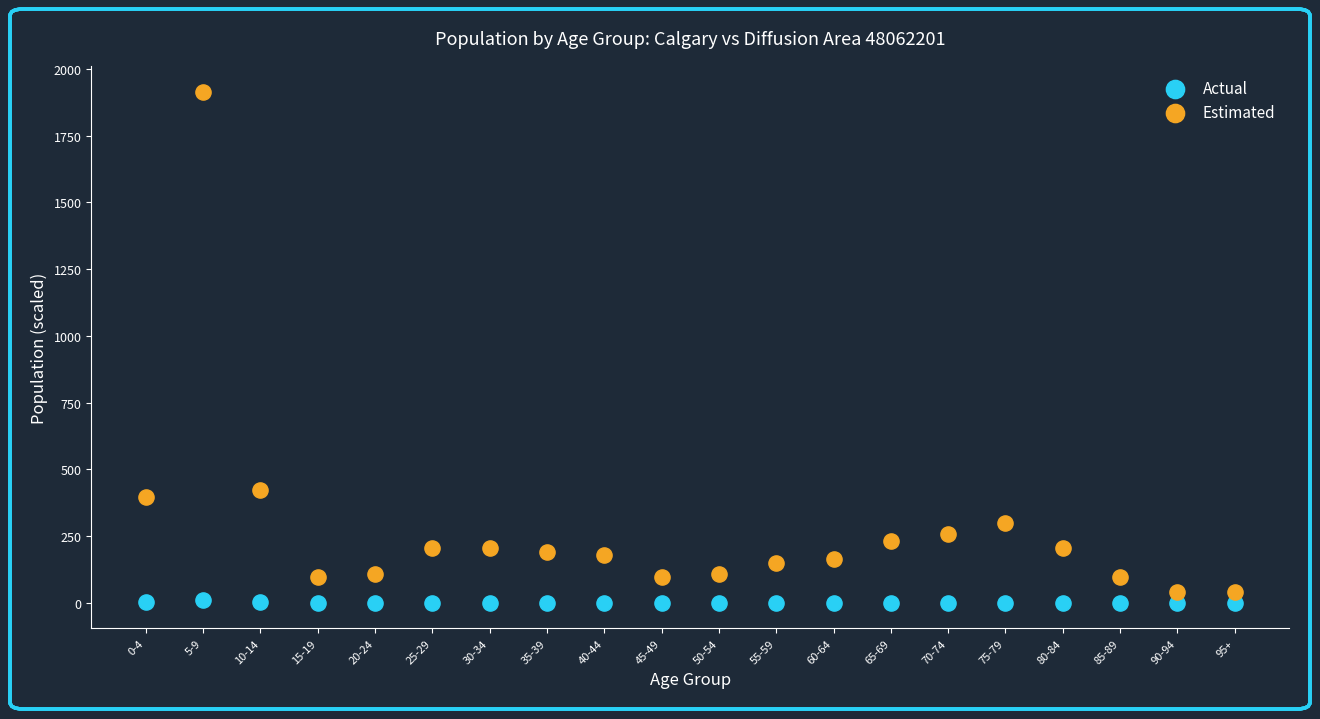

Across all data points, what is the range of Y values (max minus min)?

1914.5